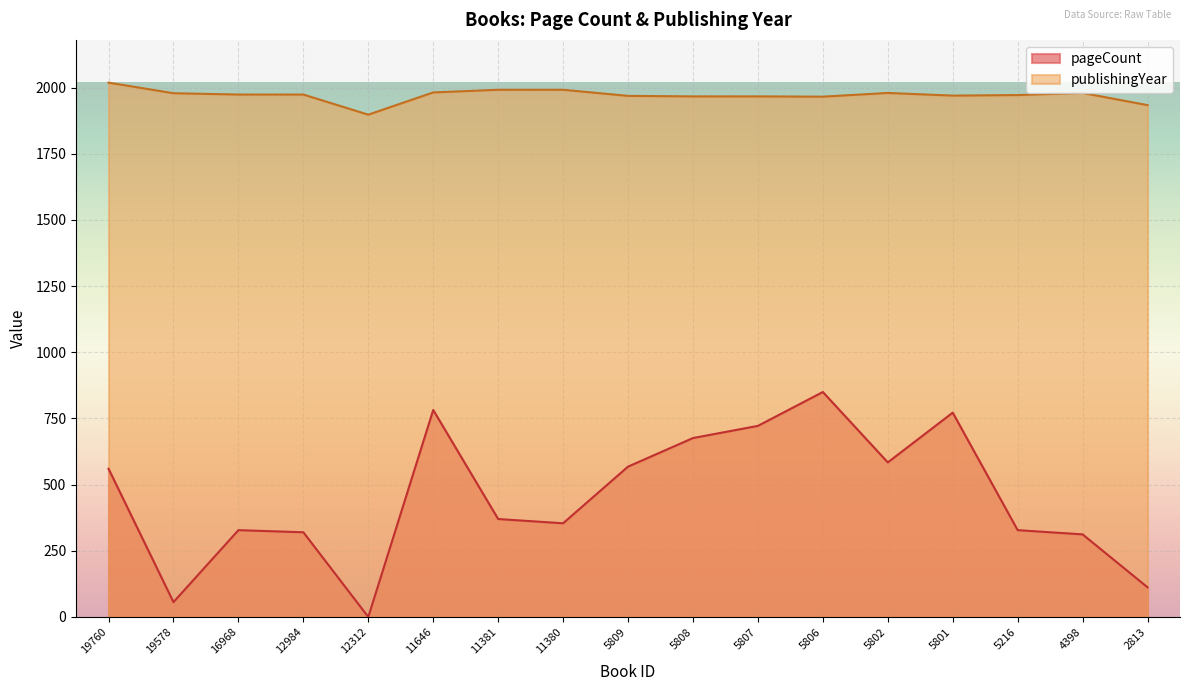

Where is the first local minimum for publishingYear?

12312